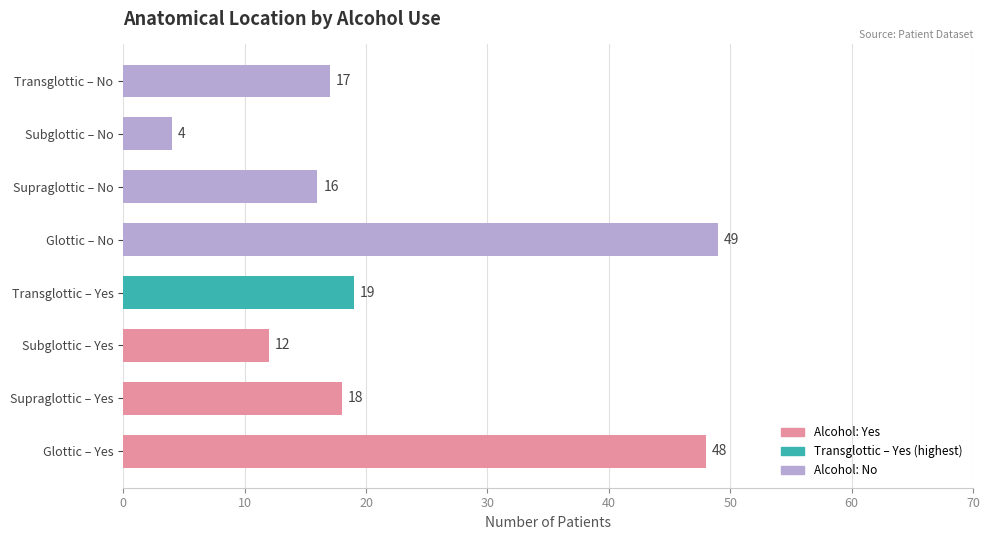

Between Yes and No, which series saw the biggest shift?

Yes